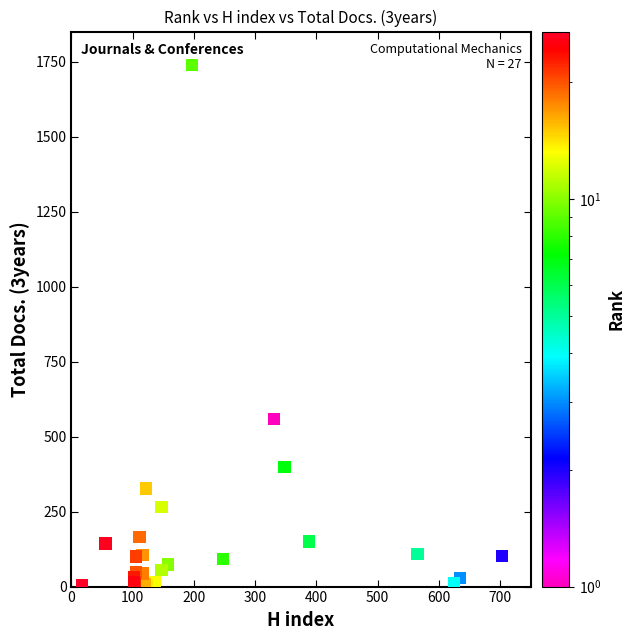

What Y value in the scatter plot is closest to 870?

558